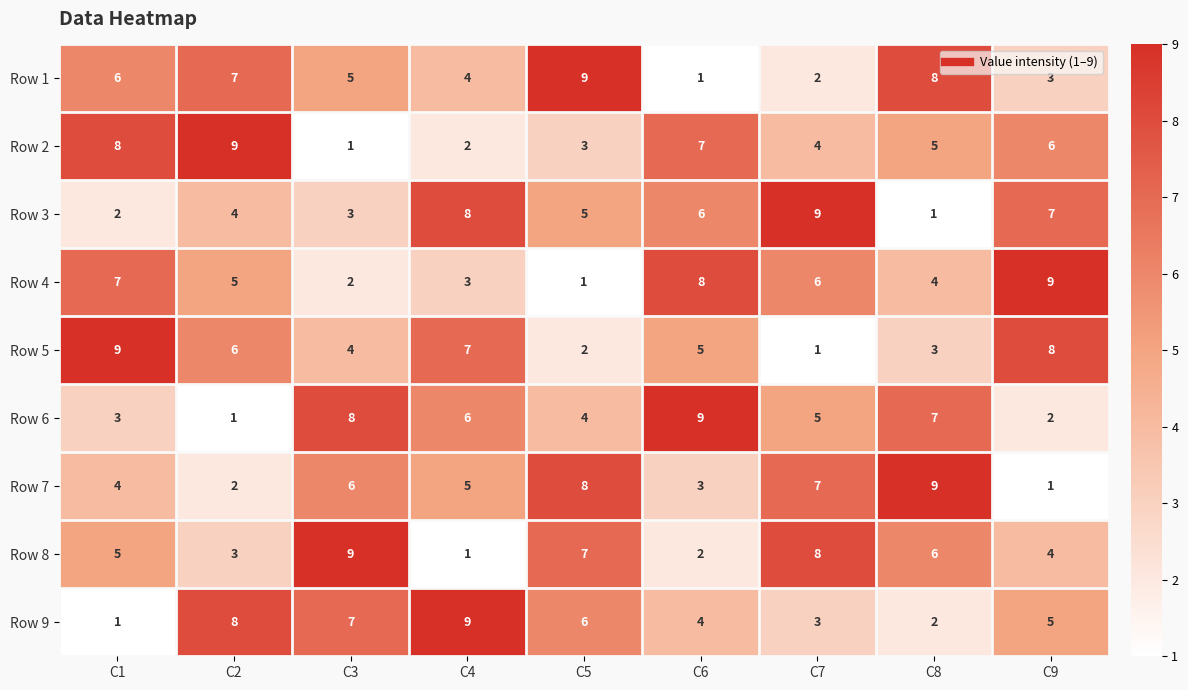

How many distinct data groups are displayed?

9